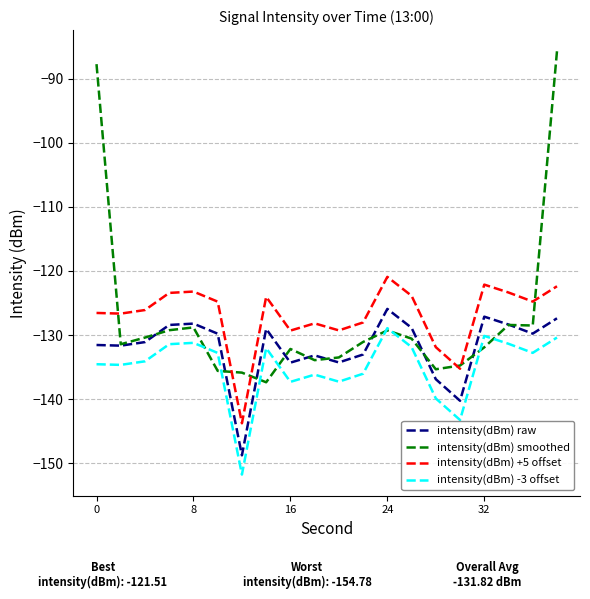

True or false: intensity(dBm) -3 offset and intensity(dBm) raw cross at least once.

False